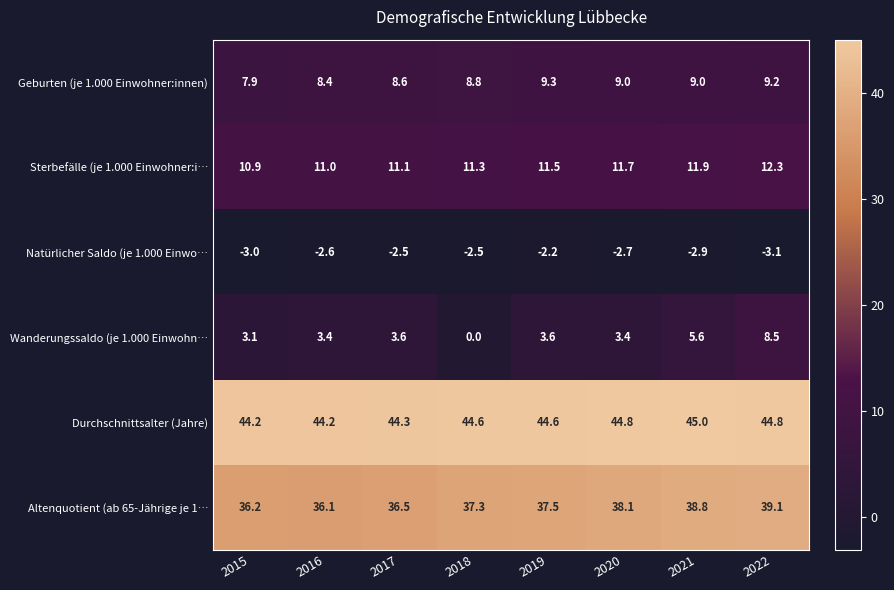

What is the difference between the maximum and minimum values in the Natürlicher Saldo (je 1.000 Einwo… series?

0.9